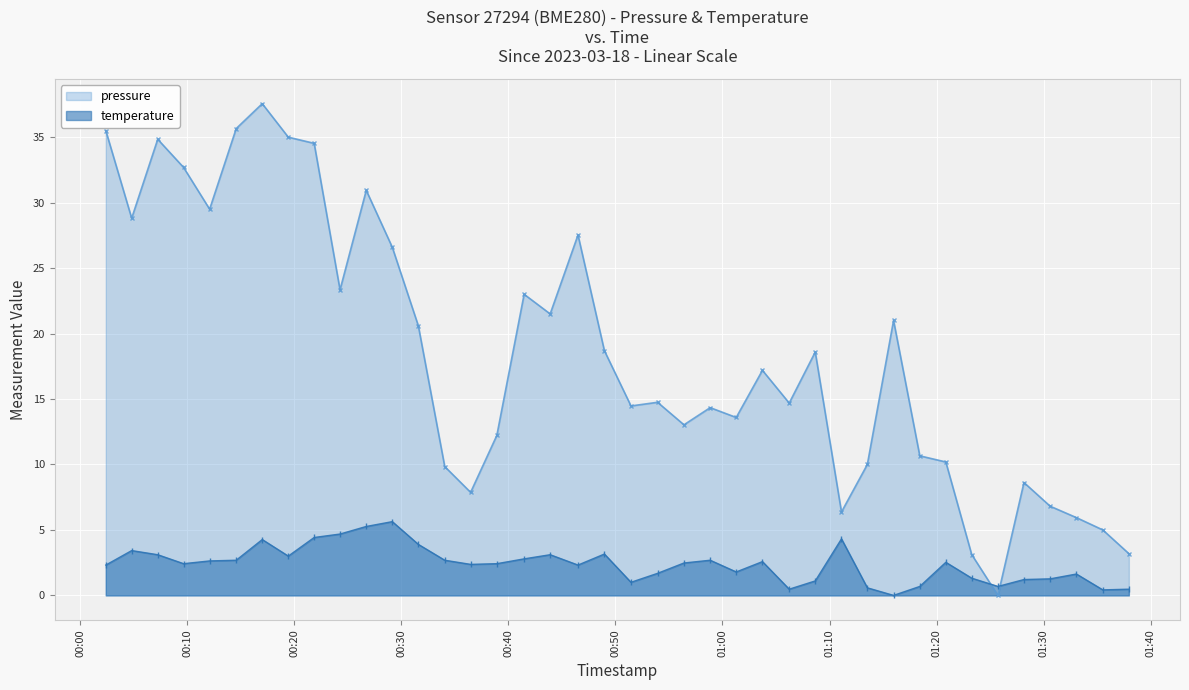

Which series ends up on top after the final intersection of pressure and temperature?

pressure